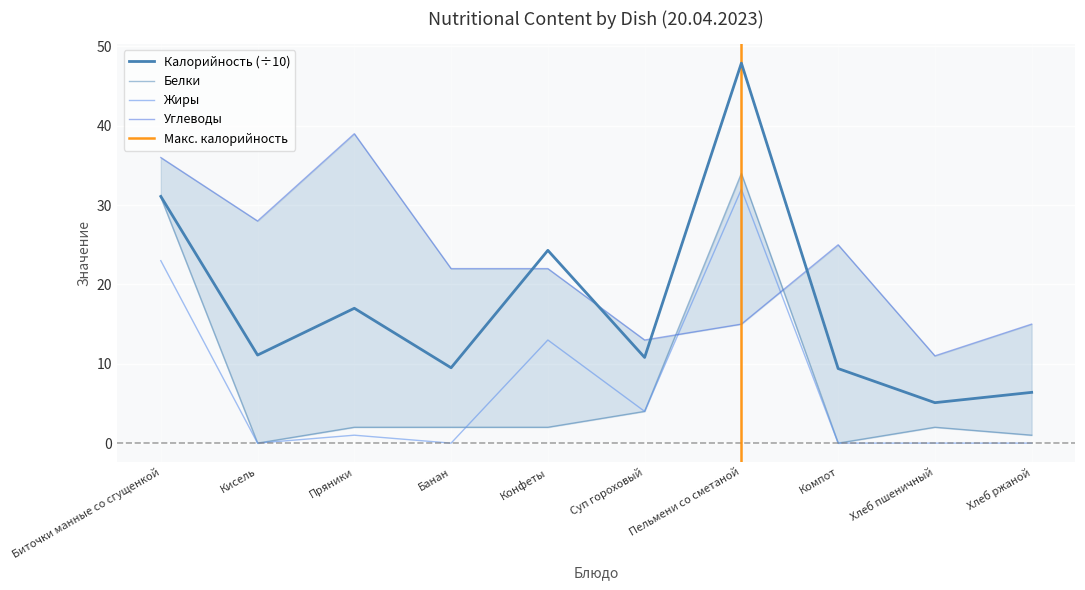

Where do Углеводы and Жиры first cross each other?

Суп гороховый and Пельмени со сметаной